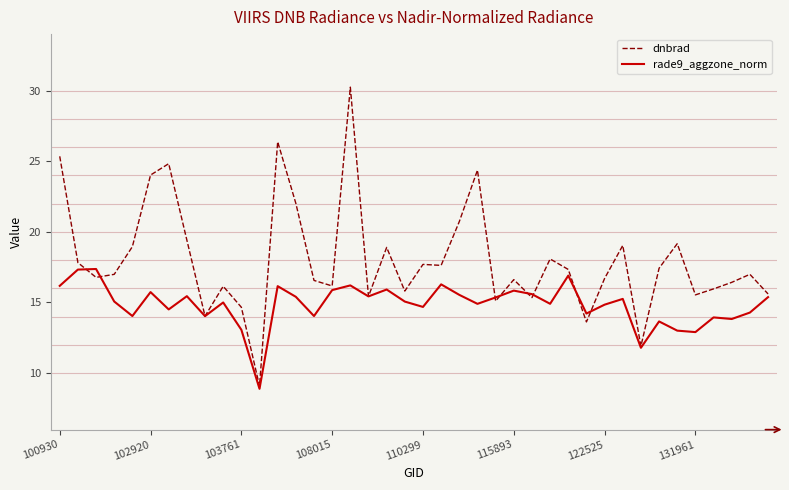

Which series has the largest total across all categories?

dnbrad